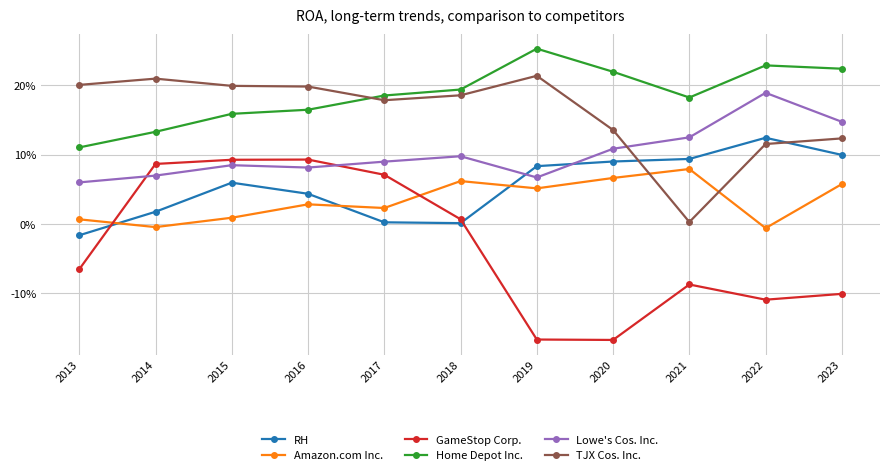

Rank the series by their maximum value, from lowest to highest.

Amazon.com Inc., GameStop Corp., RH, Lowe's Cos. Inc., TJX Cos. Inc., Home Depot Inc.